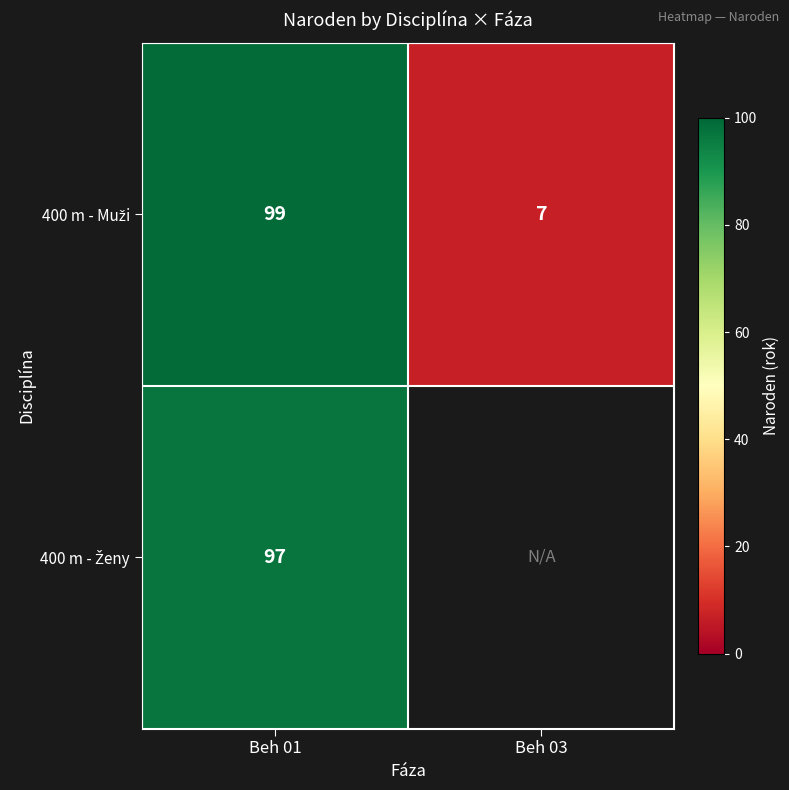

What is the total value across all series at Beh 01?

196